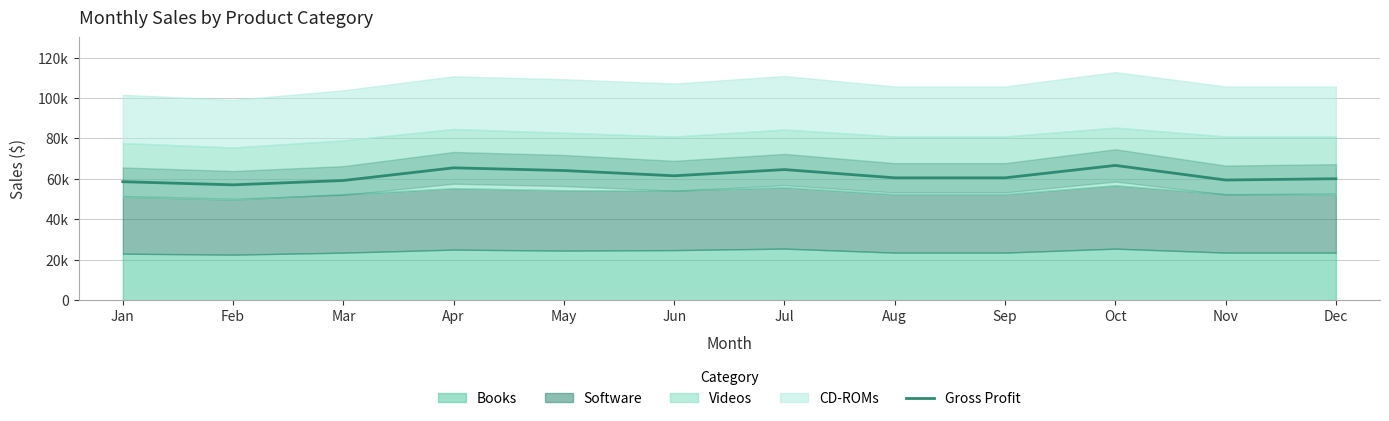

Does the chart display data point markers on the line(s)?

No